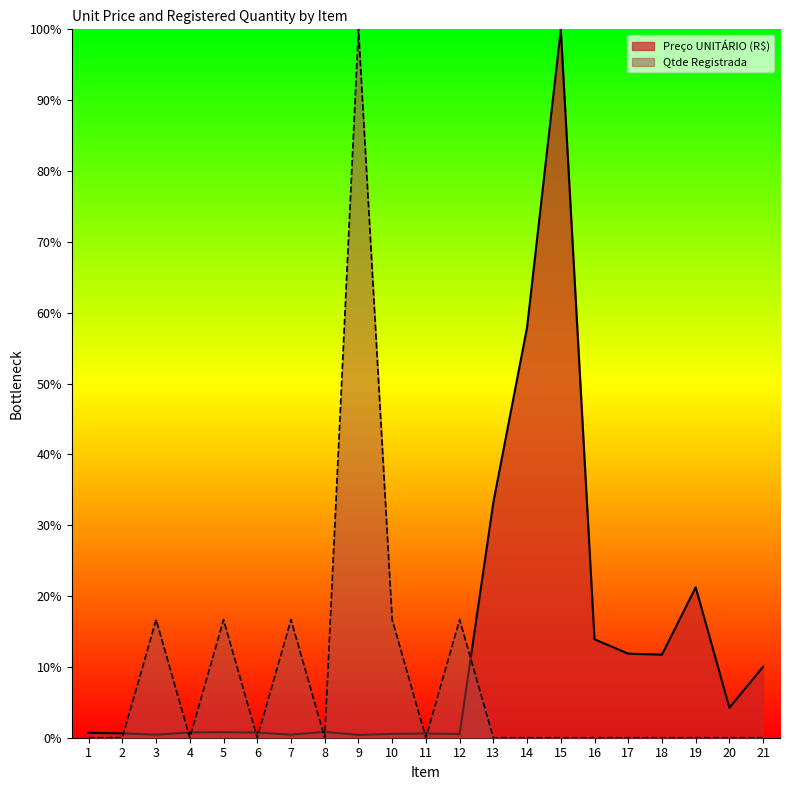

Where do Preço UNITÁRIO (R$) and Qtde Registrada first cross each other?

2 and 3